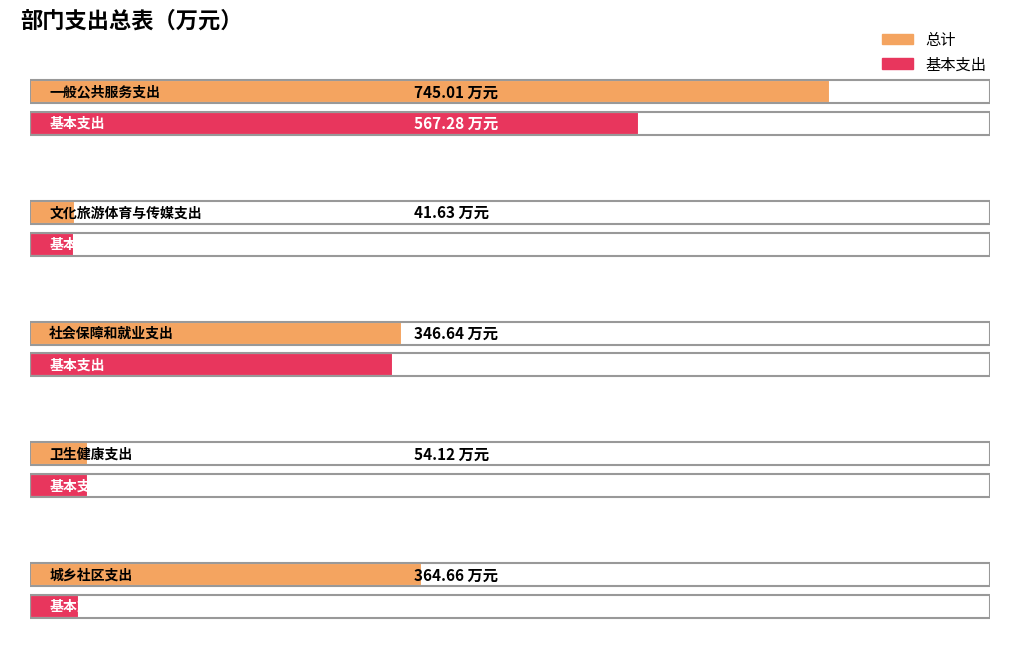

Reading left to right, what are all the values shown in this chart?

总计: 745.0	41.6	346.6	54.1	364.7
基本支出: 567.3	41.2	338.4	54.1	45.2